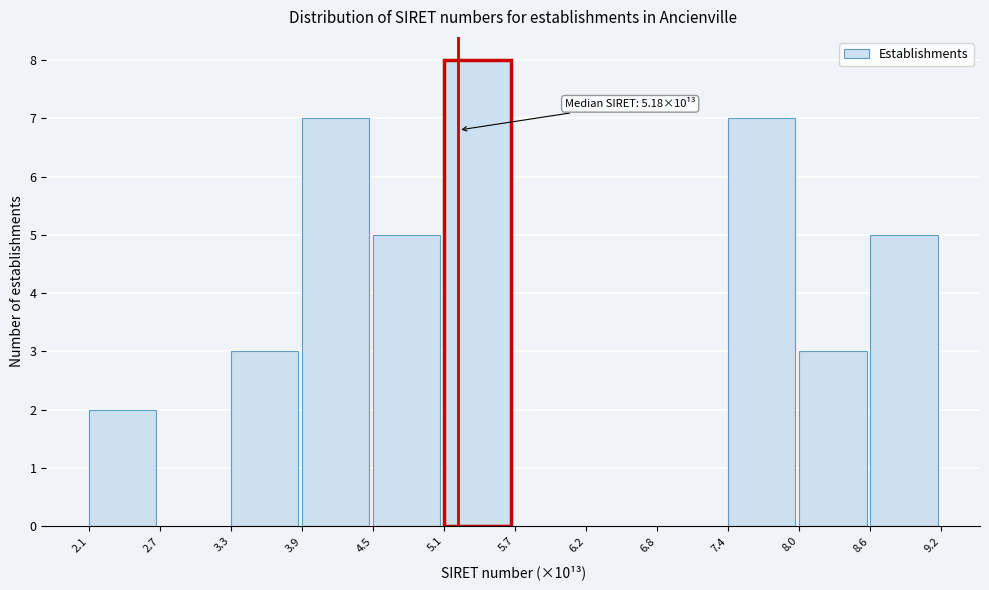

Over which range of the x-axis is the bar tallest?

5.1 to 5.7